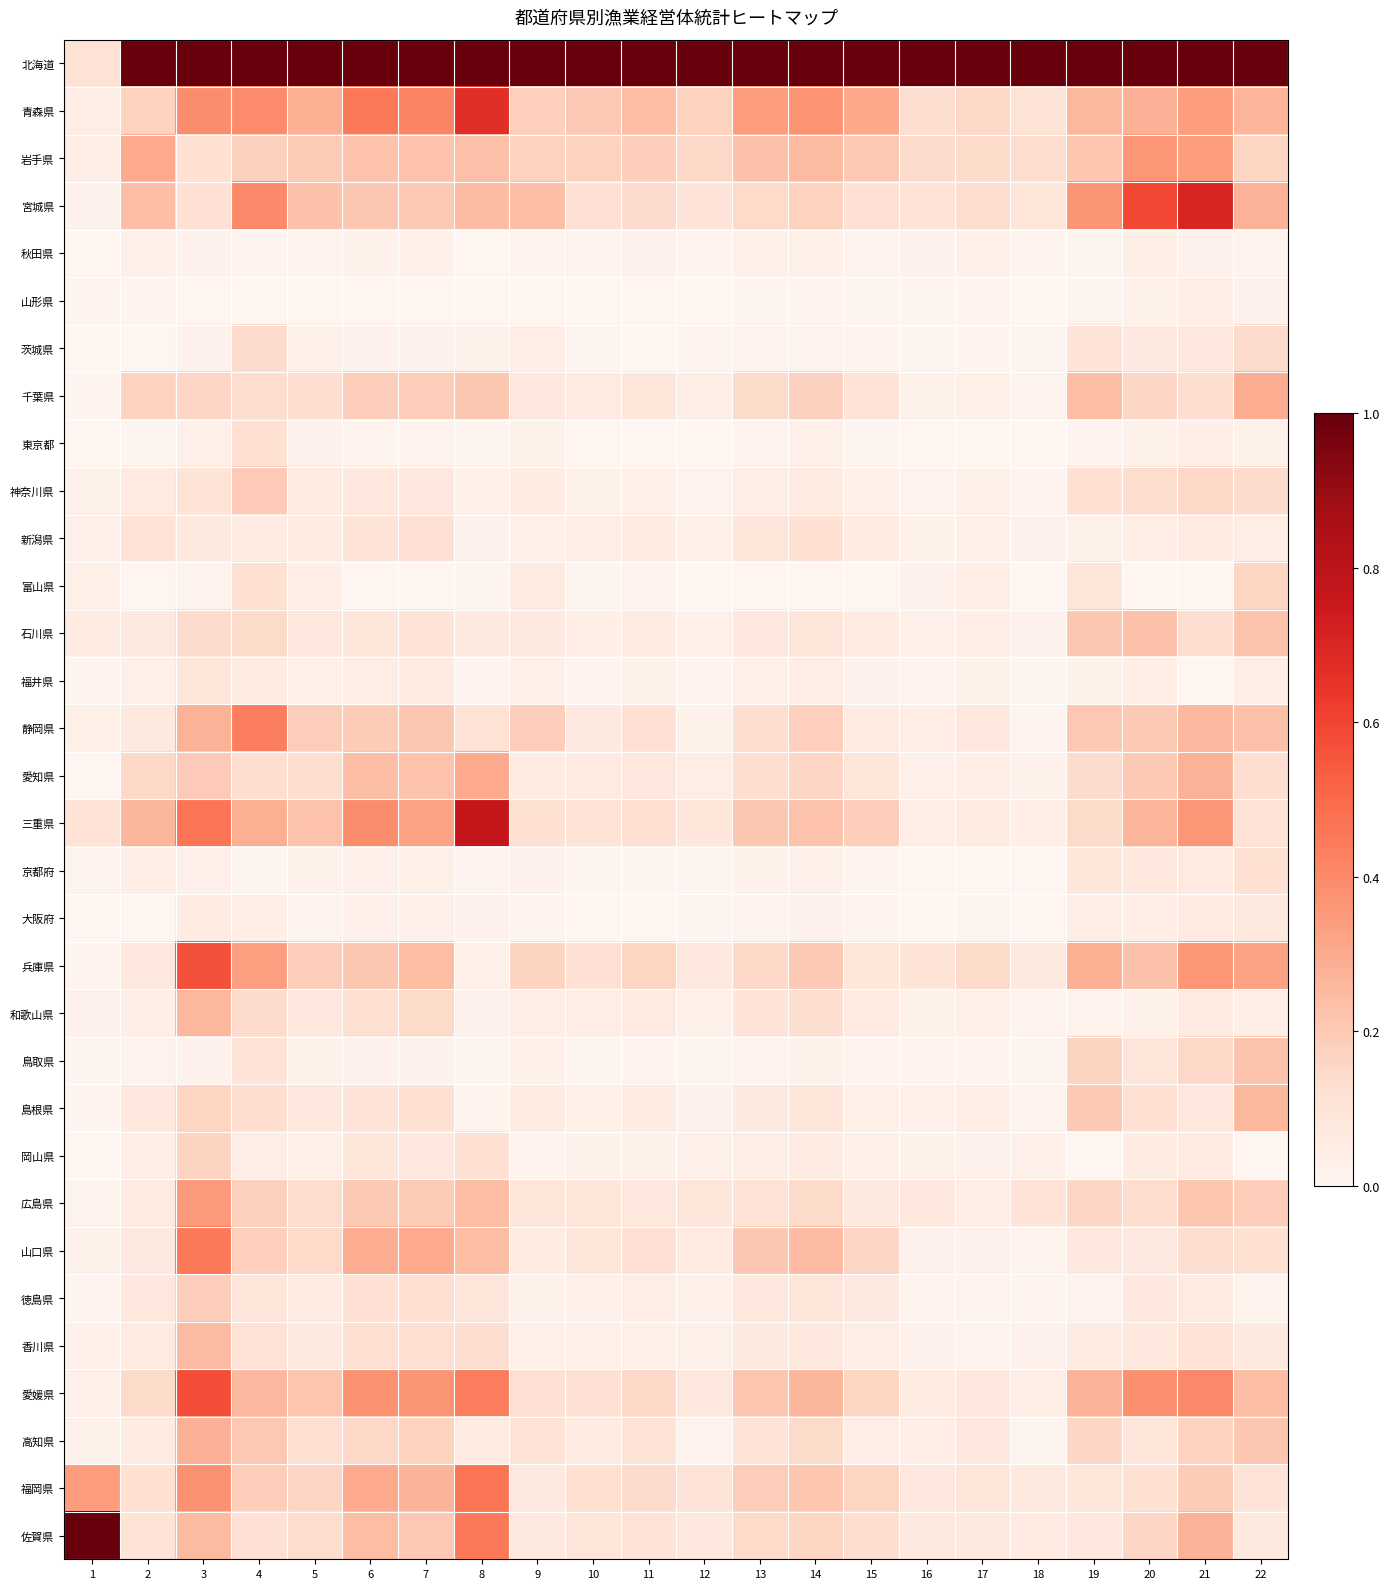

Which series has the largest total across all categories?

北海道